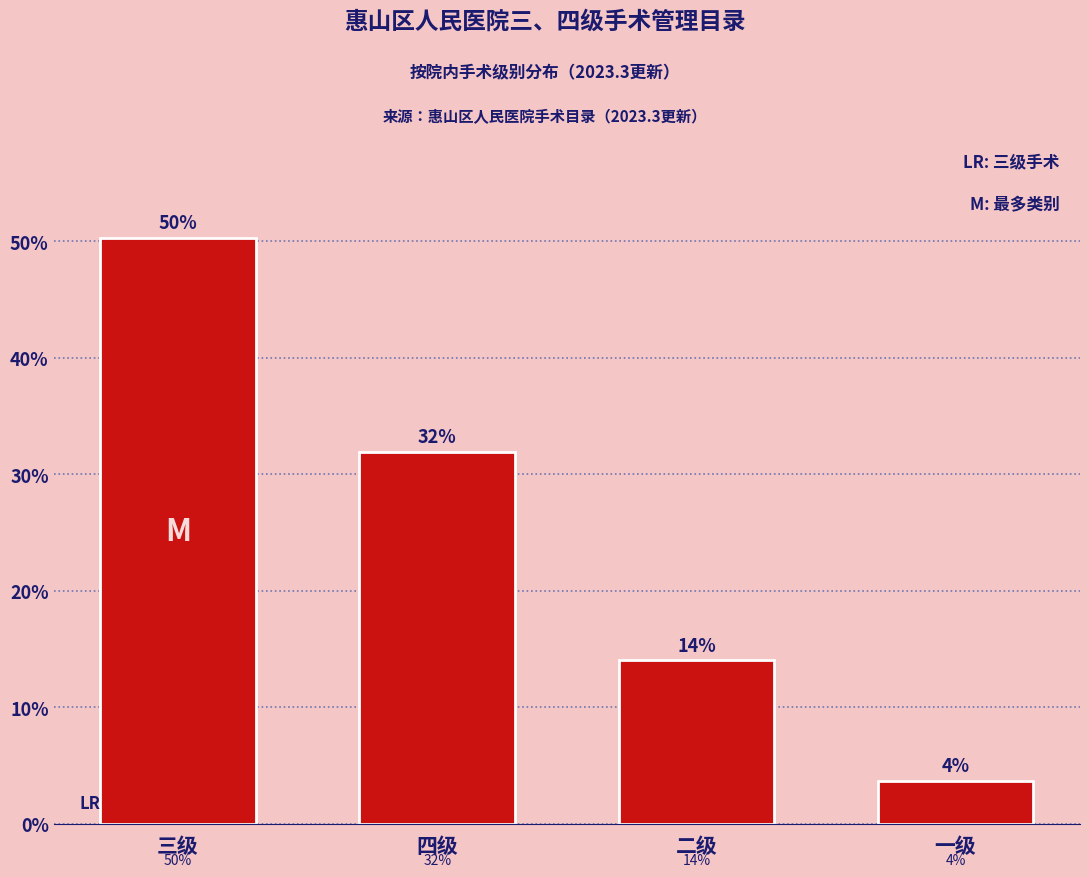

What is the value of the 3rd bar from the left?

14.0